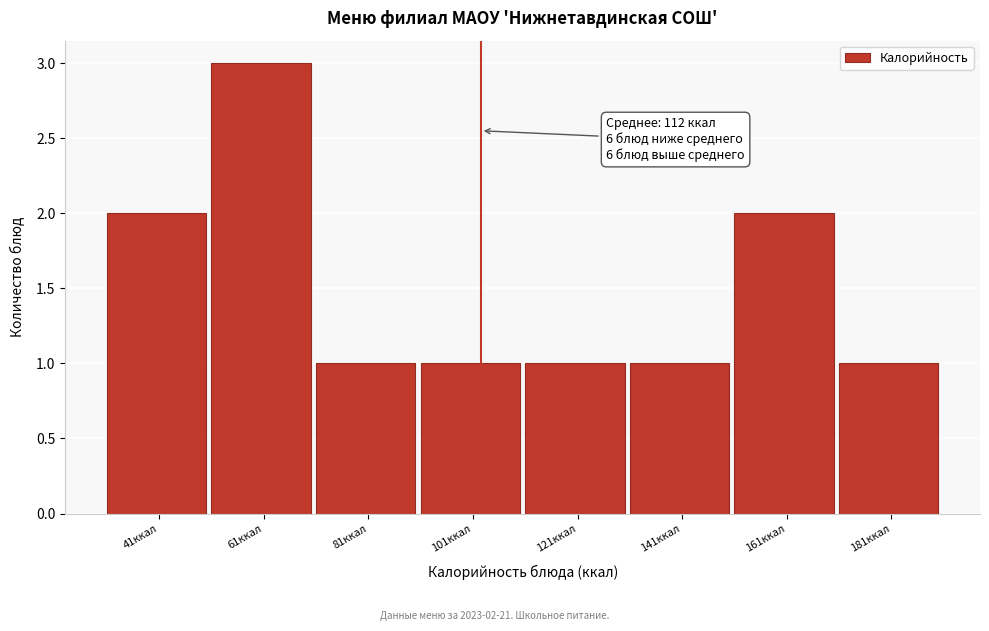

Reading left to right, transcribe all the data shown in this chart.

41ккал=2	61ккал=3	81ккал=1	101ккал=1	121ккал=1	141ккал=1	161ккал=2	181ккал=1